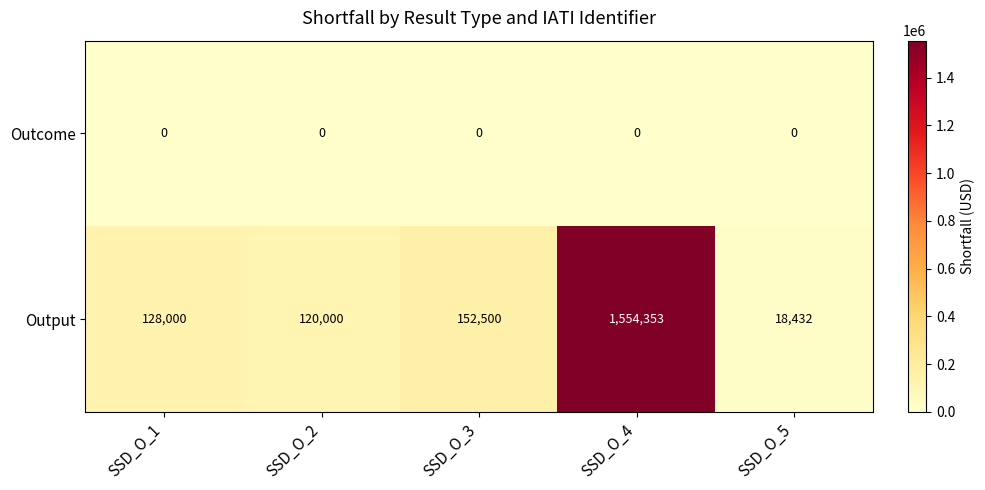

At which category is the sum across all series the highest?

SSD_O_4